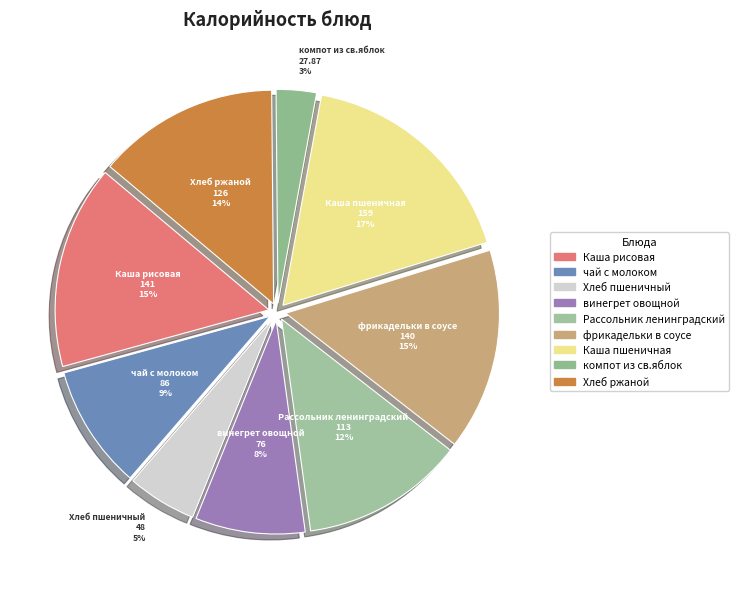

Approximately how many times larger is the value at винегрет овощной compared to компот из св.яблок?

2.7